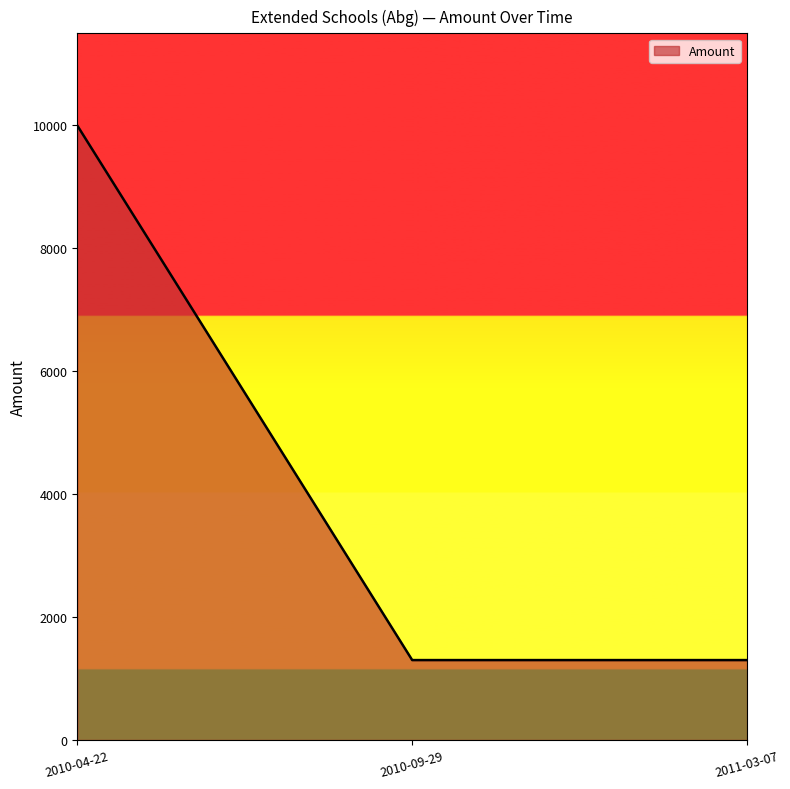

True or false: the data shows 1816 at 2010-09-29.

False